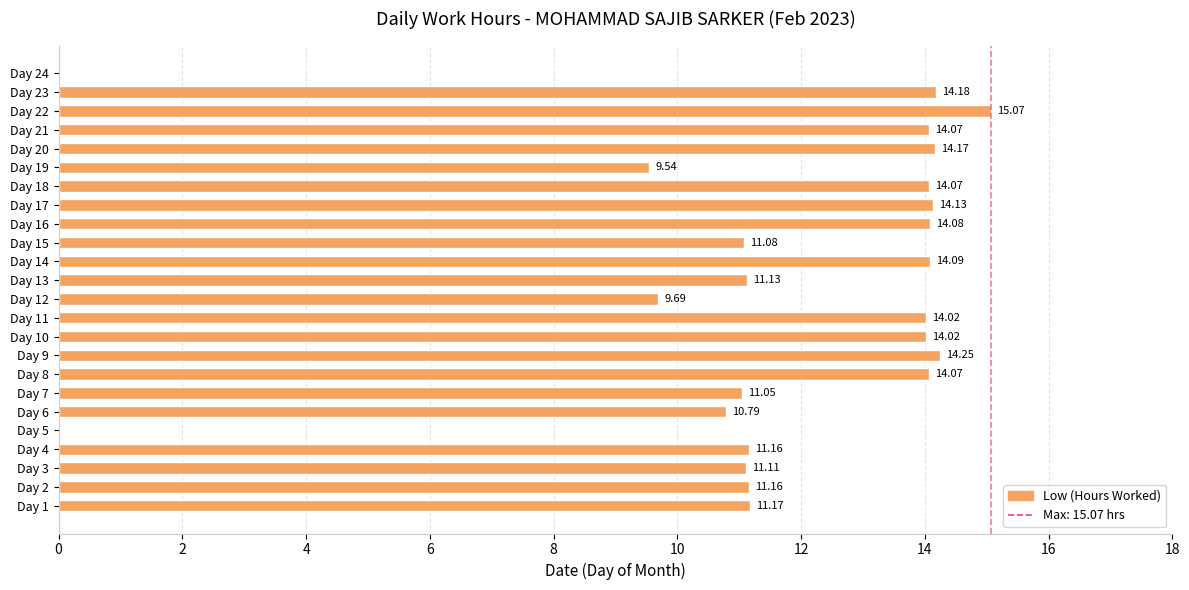

What is the sum of the values at Day 18 and Day 17?

28.2